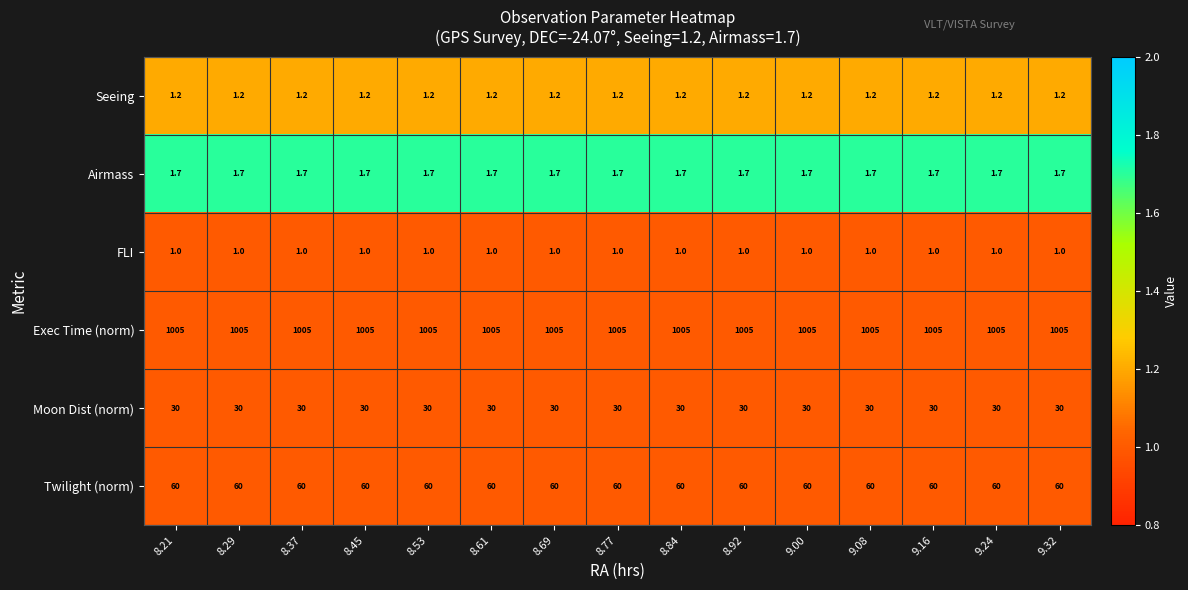

What is the sum of the Moon Dist (norm) values at 8.69 and 9.32?

60.0